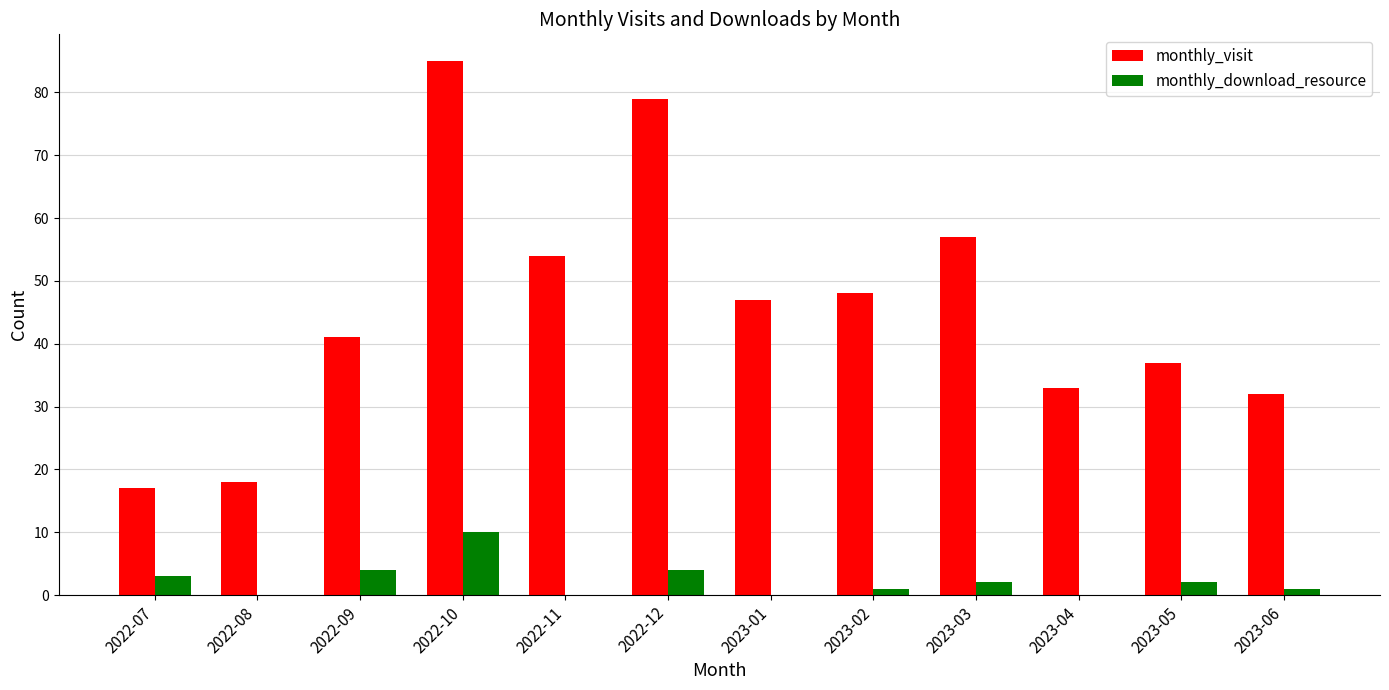

The value of monthly_visit at 2022-12 is 79. True or false?

True